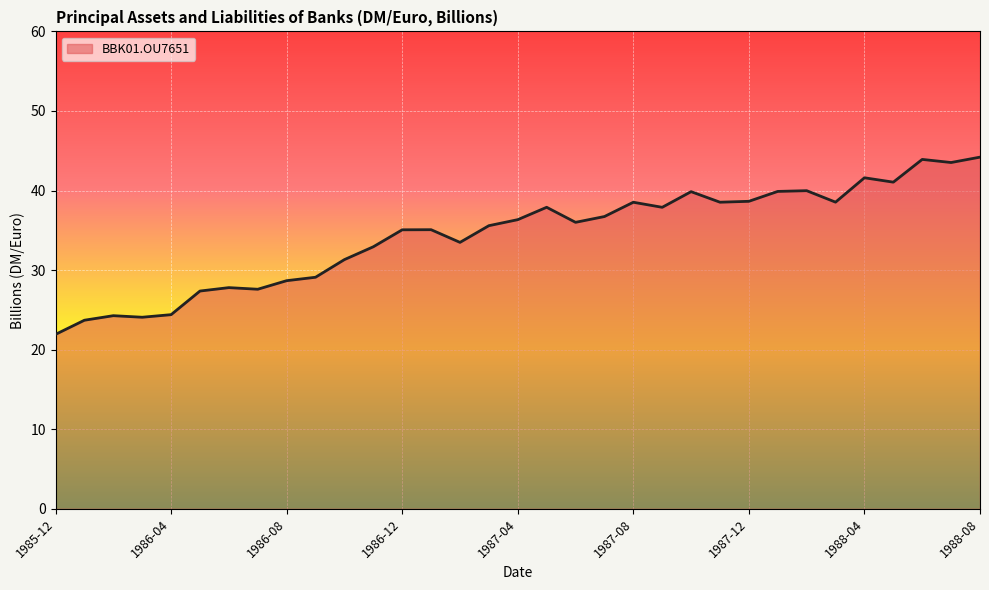

What is the difference between the maximum and minimum values?

22.3